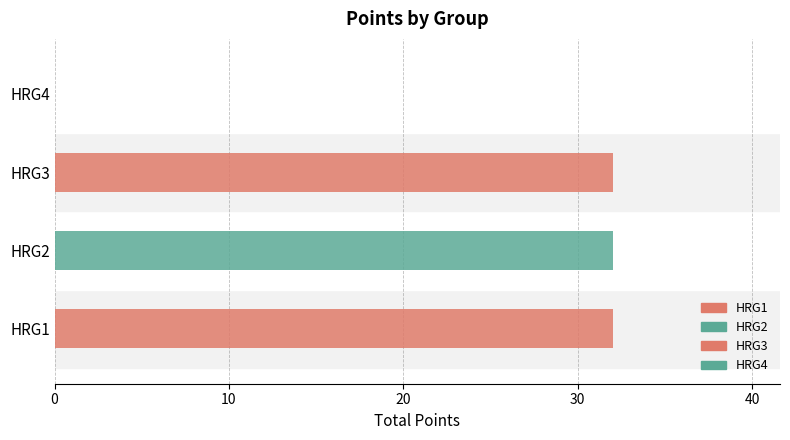

Which has a higher value, 3 or 1?

1